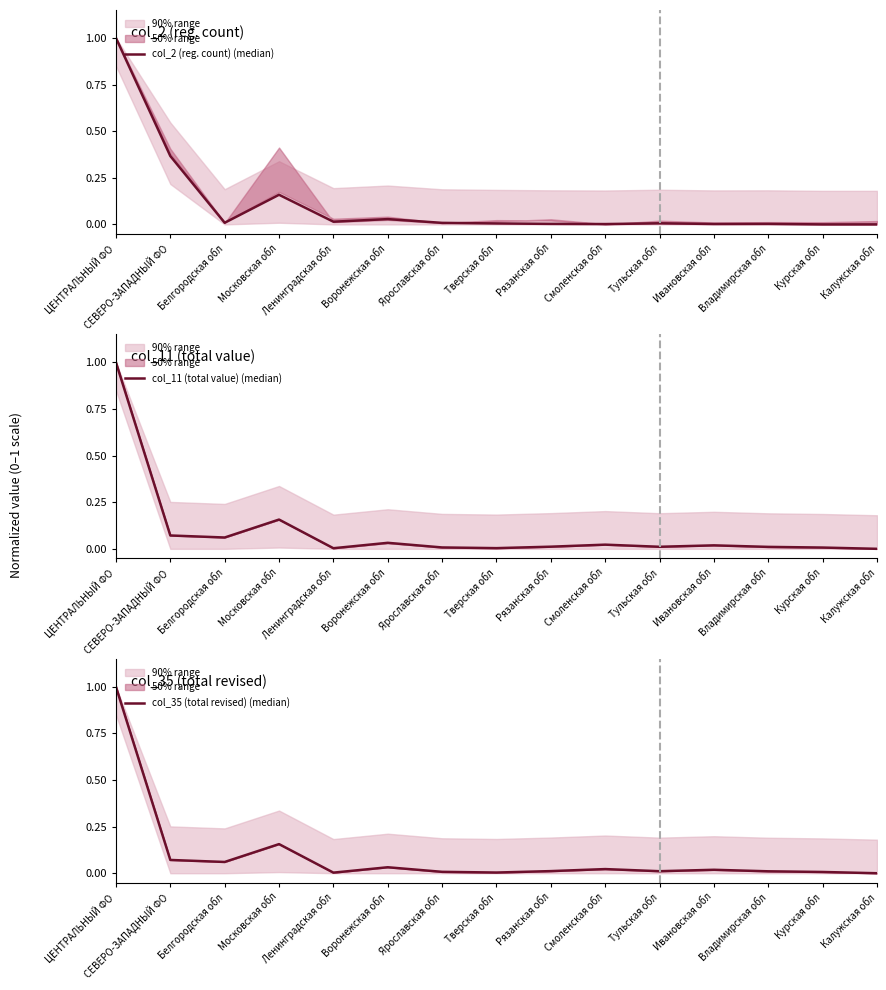

At which category is the sum across all series the highest?

ЦЕНТРАЛЬНЫЙ ФО